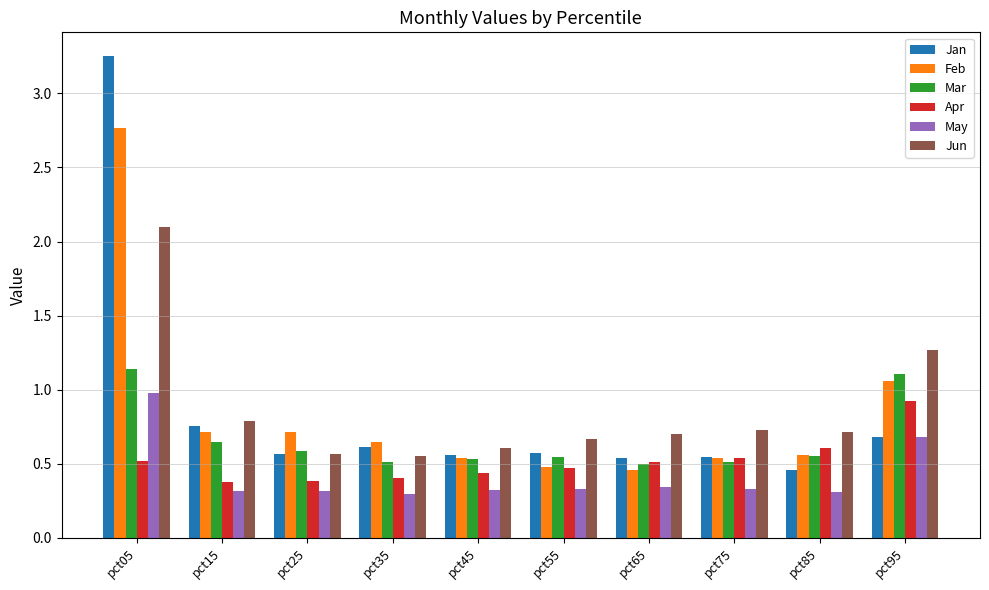

What is the total value across all series at pct25?

3.1